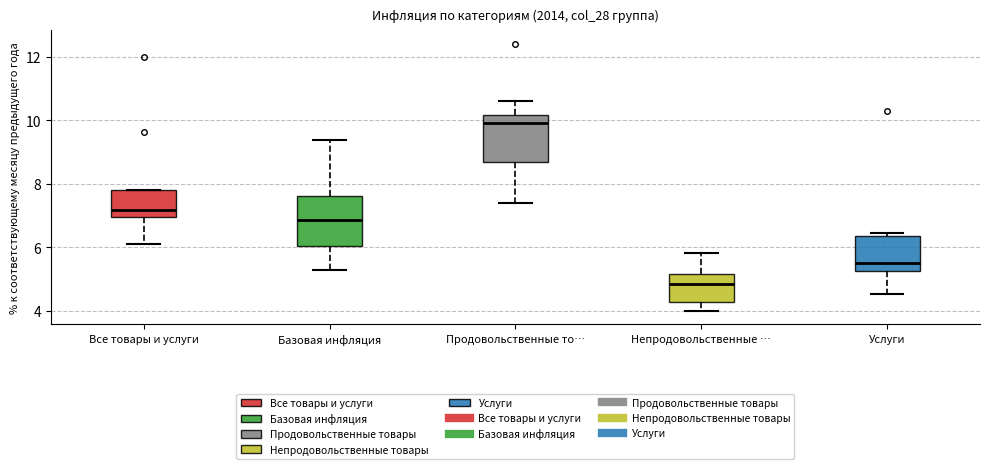

Reading left to right, transcribe this box plot: for each box, give where its median line is, the range the box spans, and where its two whiskers end, as read against the y-axis. The values are not printed on the chart, so give them approximately, as read against the axis.

Все товары и услуги: median 7.2, box 7.0 to 7.8, whiskers 6.2 to 7.8
Базовая инфляция: median 6.8, box 6.0 to 7.6, whiskers 5.2 to 9.4
Продовольственные то…: median 10.0, box 8.6 to 10.2, whiskers 7.4 to 10.6
Непродовольственные …: median 4.8, box 4.4 to 5.2, whiskers 4.0 to 5.8
Услуги: median 5.6, box 5.2 to 6.4, whiskers 4.6 to 6.4 (just above the box's upper edge)